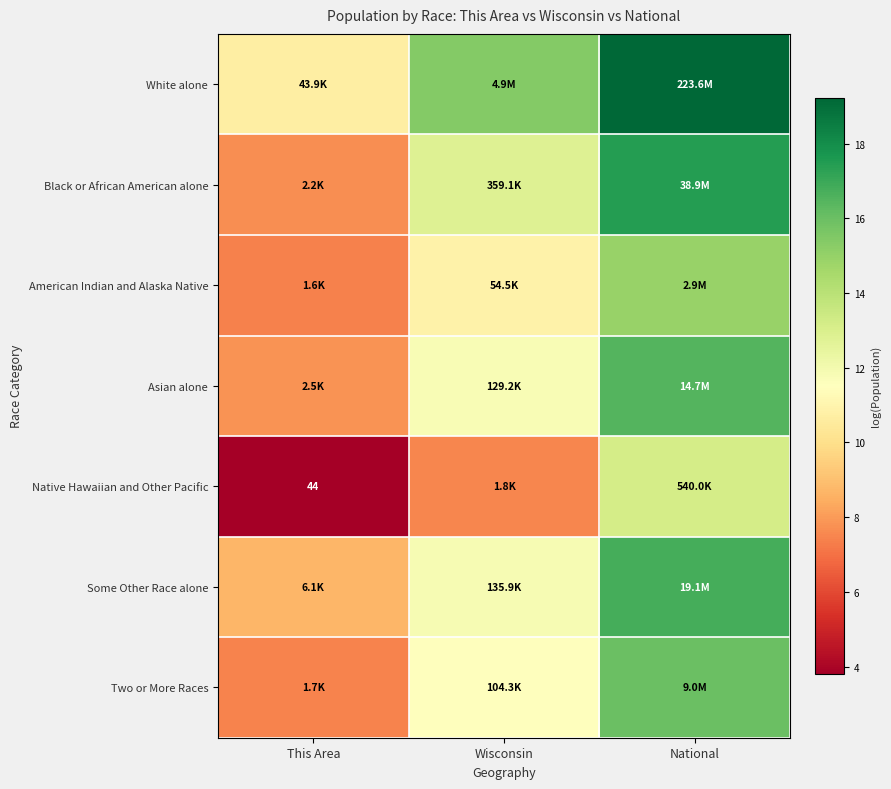

What is the difference between the maximum and minimum values in the Asian alone series?

8.7